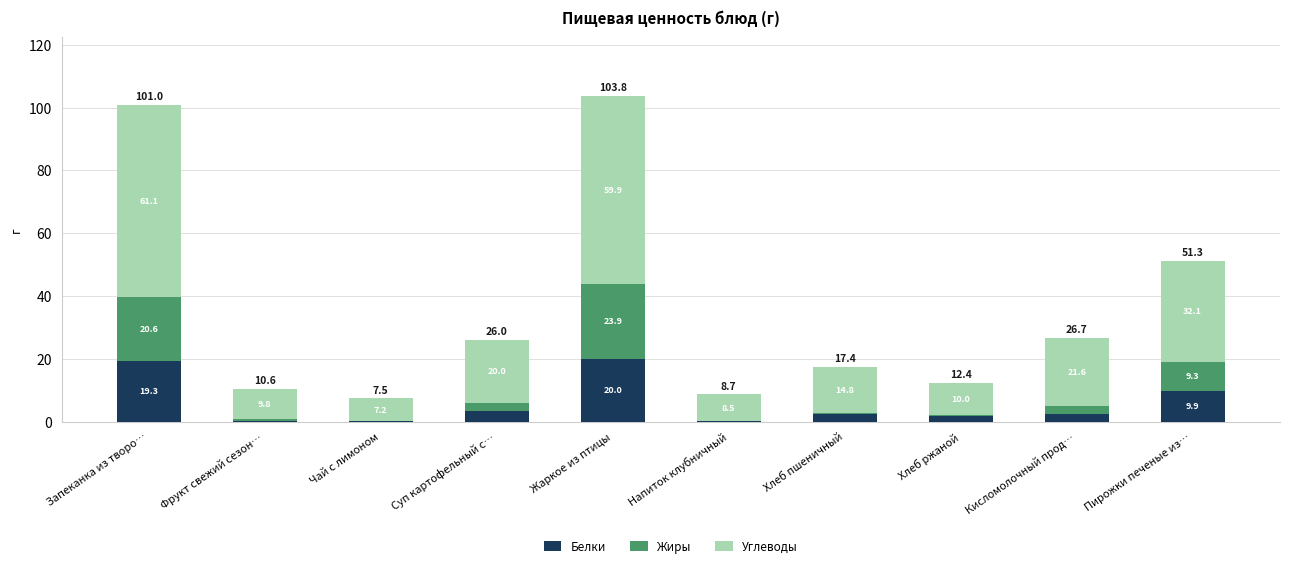

Count the number of data series in this chart.

3